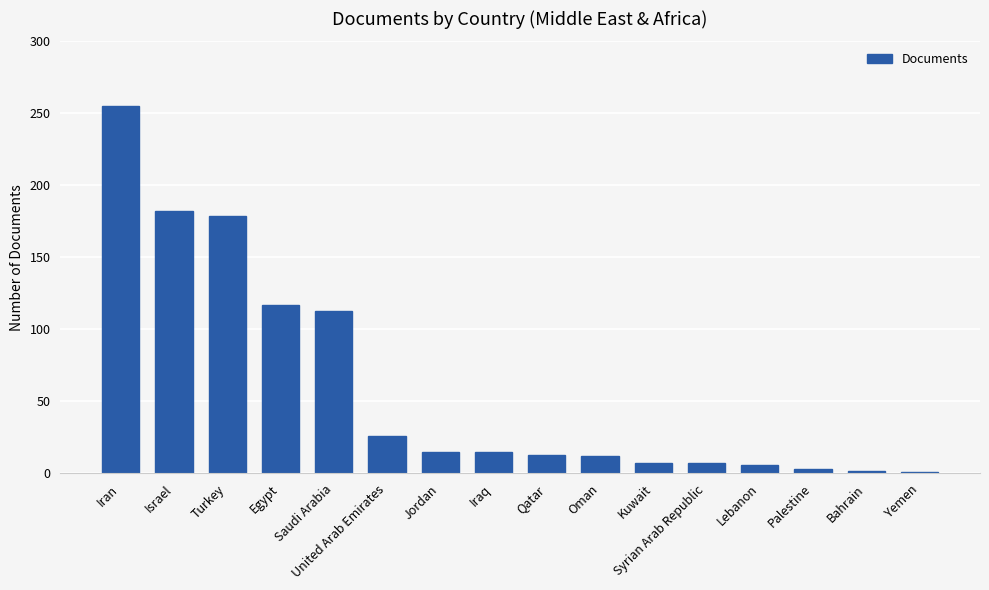

What is the difference between the maximum and minimum values?

254